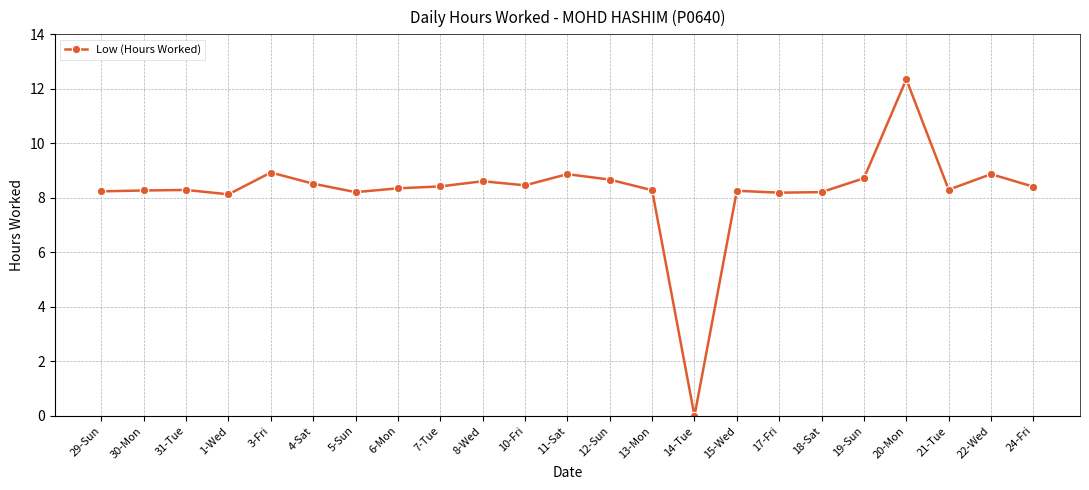

True or false: there are more than 0 points higher than both neighbors.

True